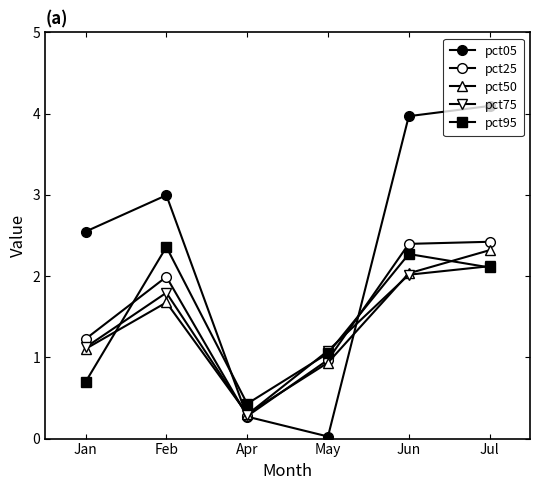

At Apr, list the series in order from smallest to largest.

pct05, pct25, pct75, pct50, pct95